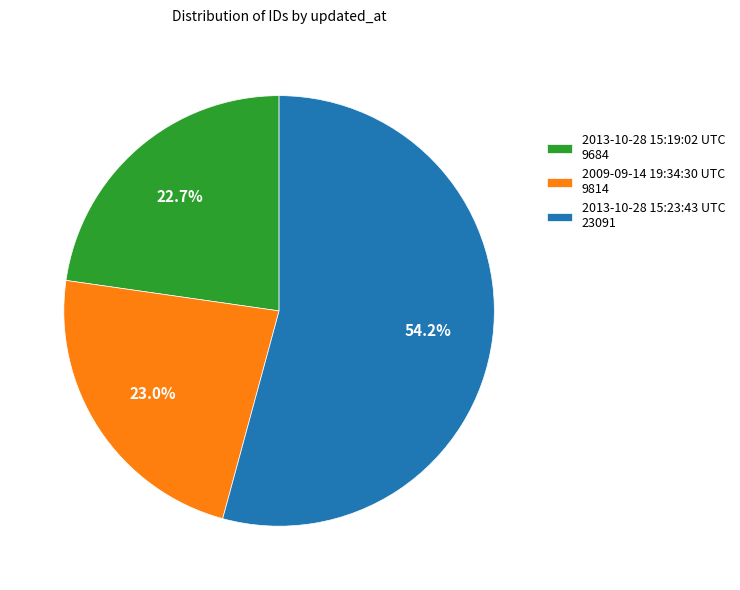

Do 2013-10-28 15:23:43 UTC and 2013-10-28 15:19:02 UTC together represent more than half of the pie?

Yes